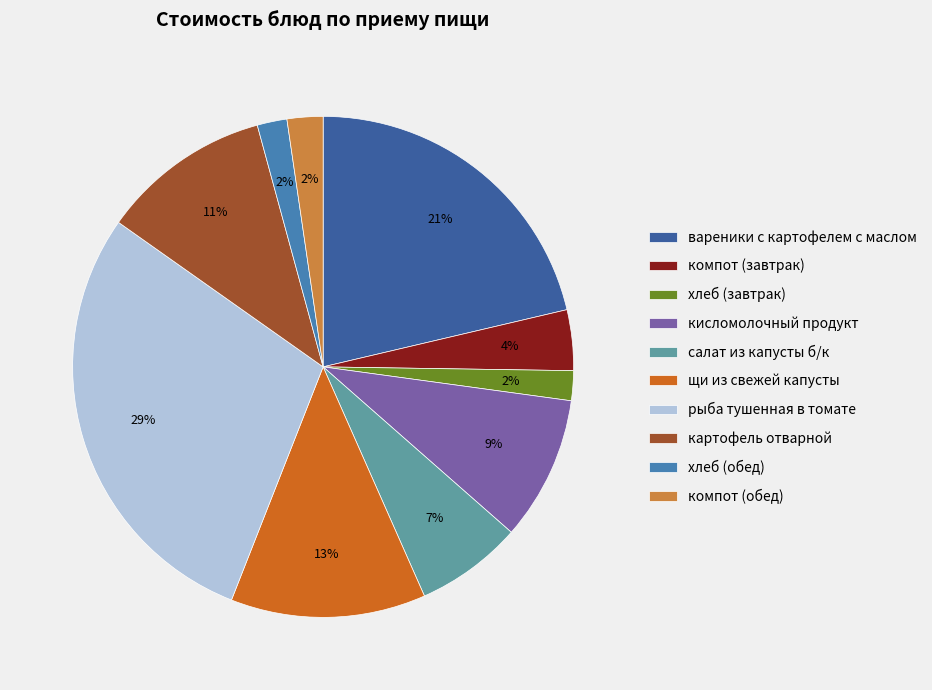

Between щи из свежей капусты and компот (обед), which is larger?

щи из свежей капусты